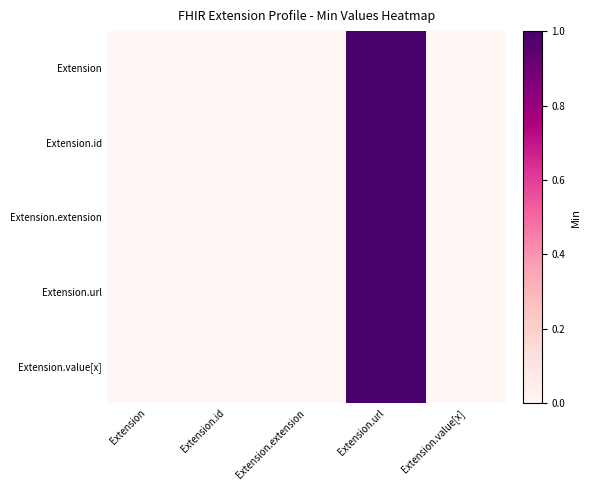

At which category is the sum across all series the highest?

Extension.url